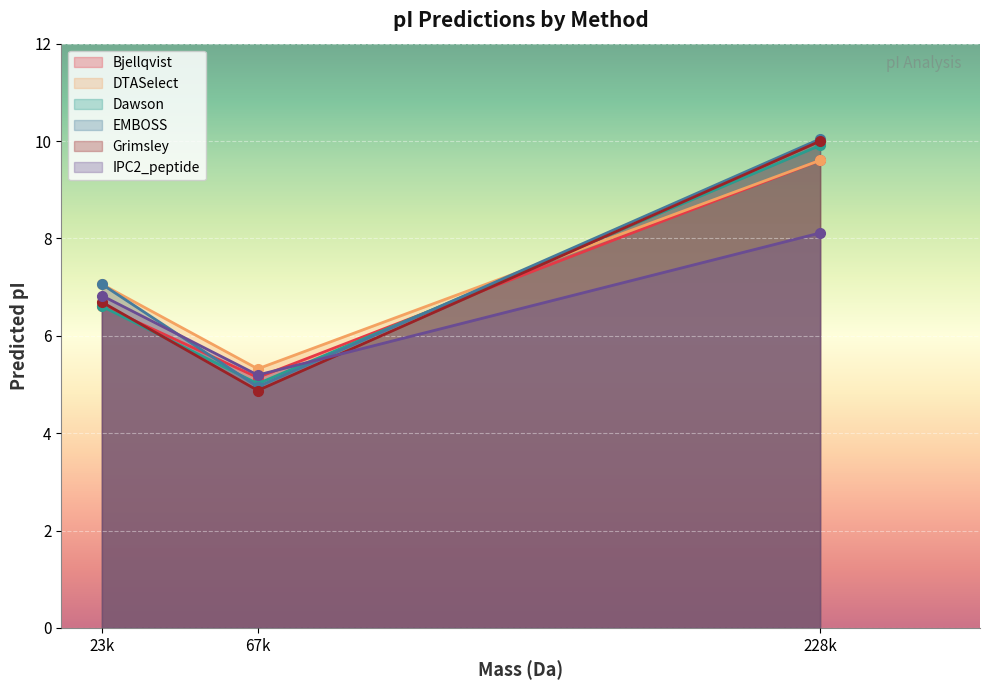

At which label does Dawson first exceed 6?

23k